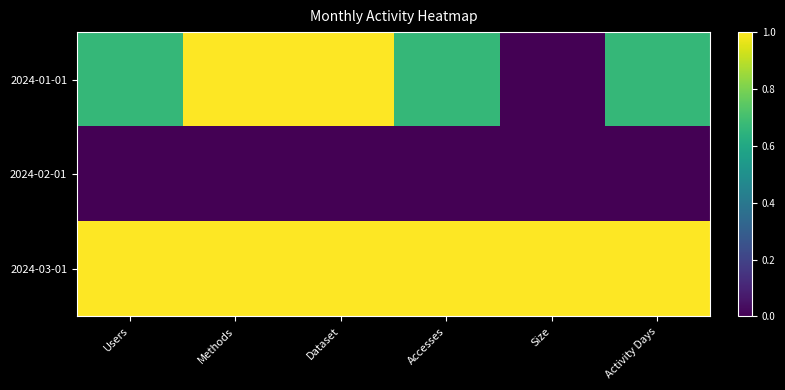

Reading left to right, extract all data points from this chart.

2024-01-01: Users=0.7	Methods=1.0	Dataset=1.0	Accesses=0.7	Size=0.0	Activity Days=0.7
2024-02-01: Users=0.0	Methods=0.0	Dataset=0.0	Accesses=0.0	Size=0.0	Activity Days=0.0
2024-03-01: Users=1.0	Methods=1.0	Dataset=1.0	Accesses=1.0	Size=1.0	Activity Days=1.0